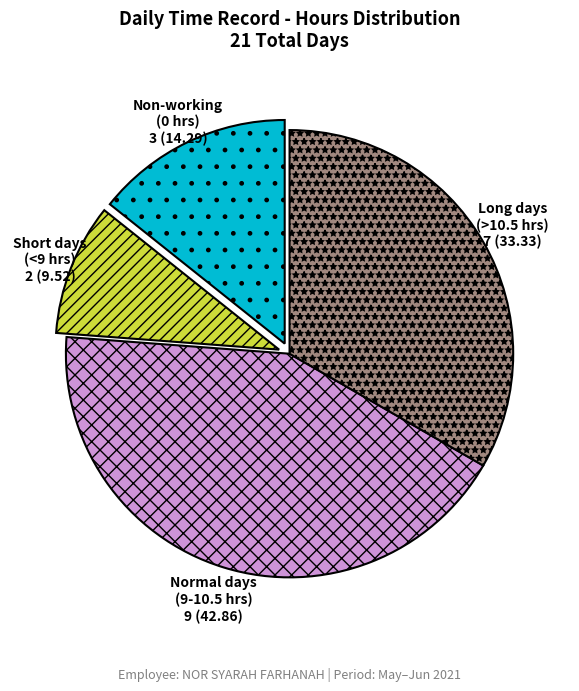

Between Long days (>10.5 hrs) and Short days (<9 hrs), which is larger?

Long days (>10.5 hrs)